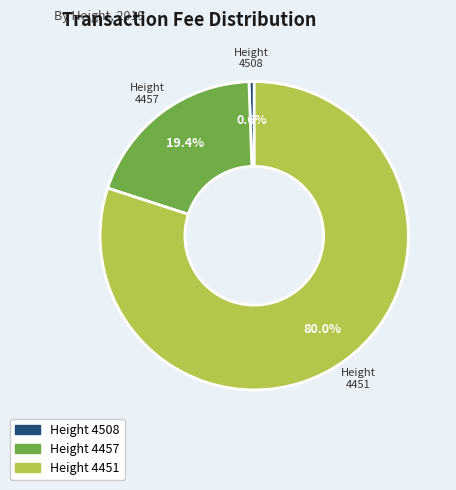

Is there any slice that represents more than half of the pie?

Yes